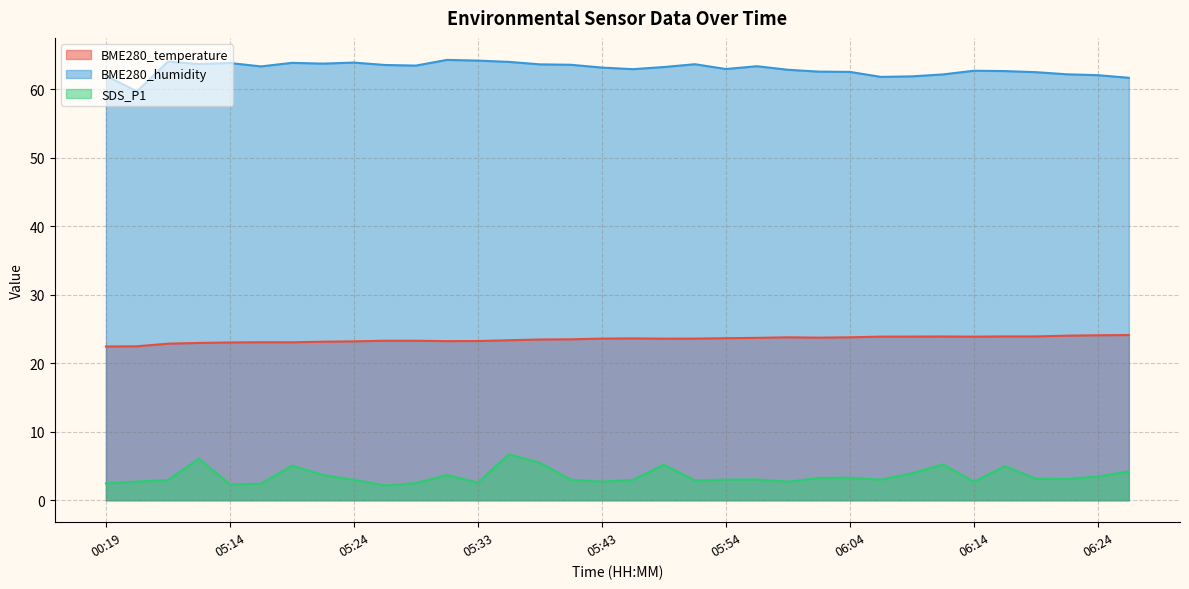

Which has a higher value, 06:21 or 05:43?

06:21